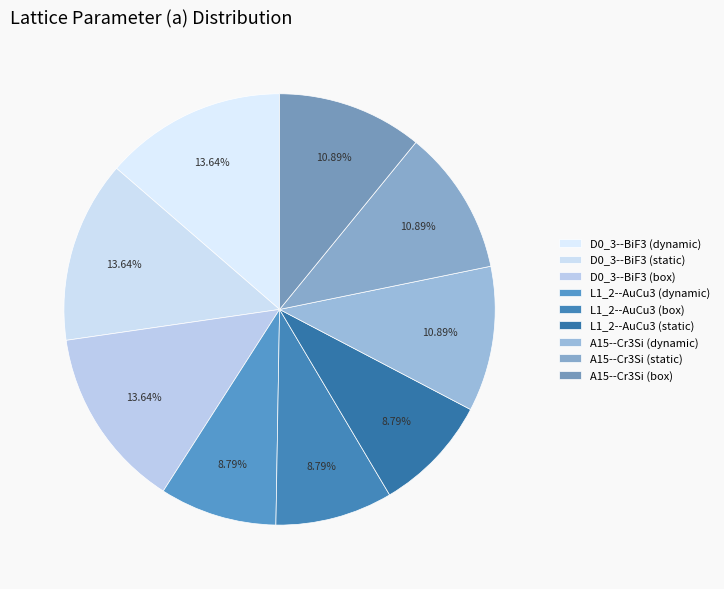

Which has a higher value, L1_2--AuCu3 (static) or A15--Cr3Si (box)?

A15--Cr3Si (box)